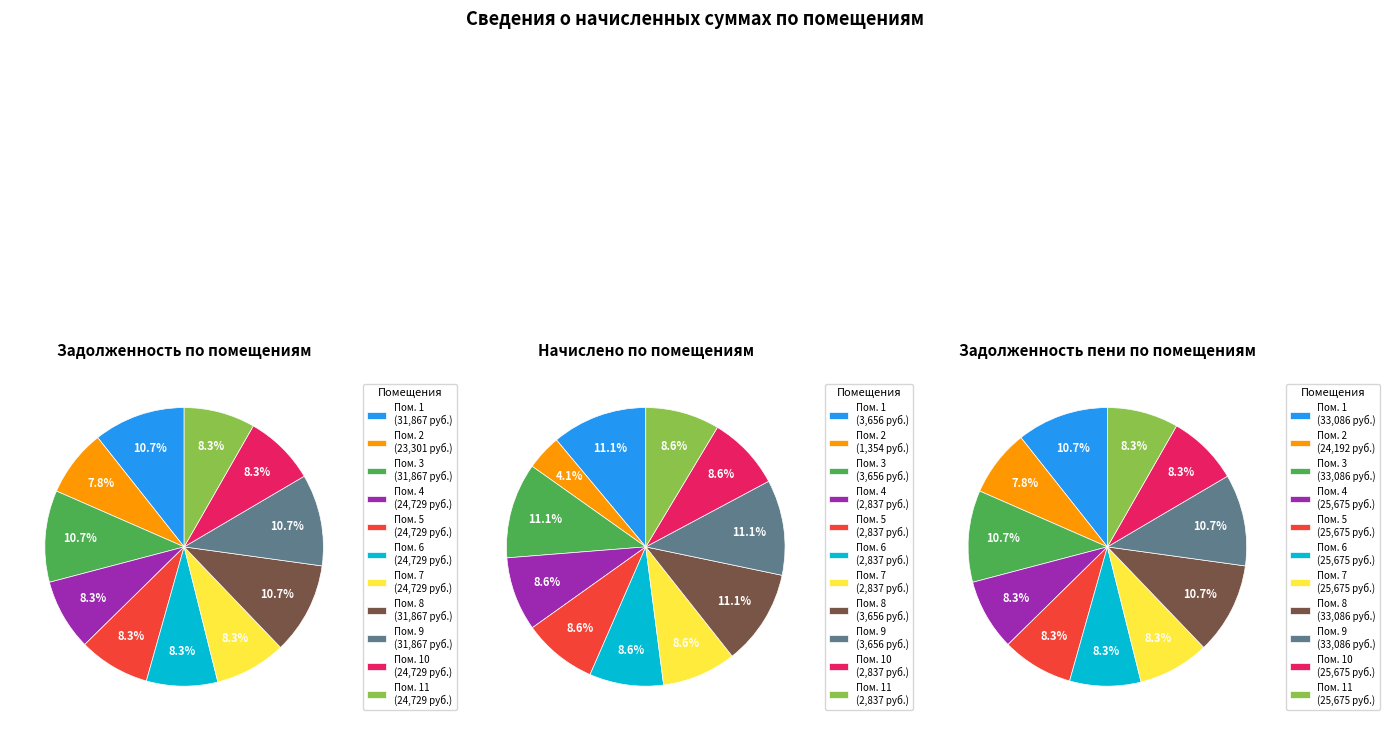

What is the difference between the highest and lowest values at 1?

29430.1